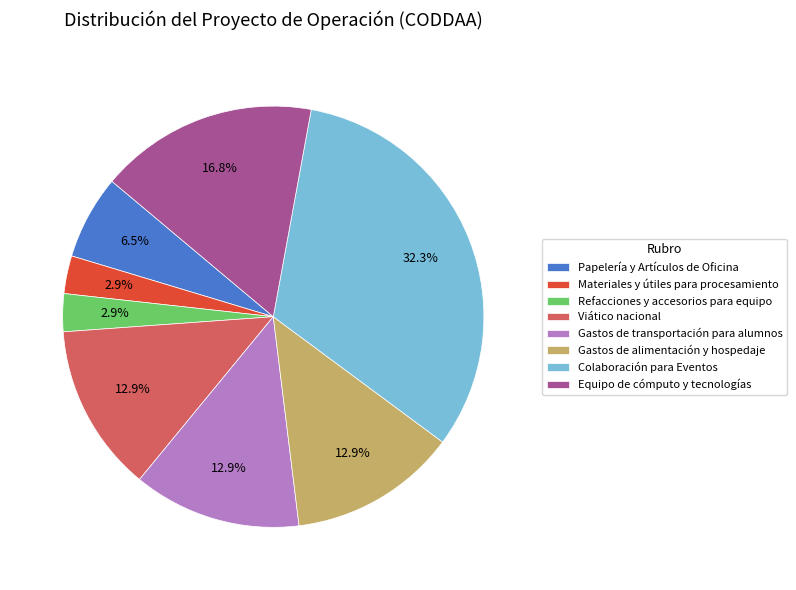

Does Equipo de cómputo y tecnologías account for over 50% of the chart?

No